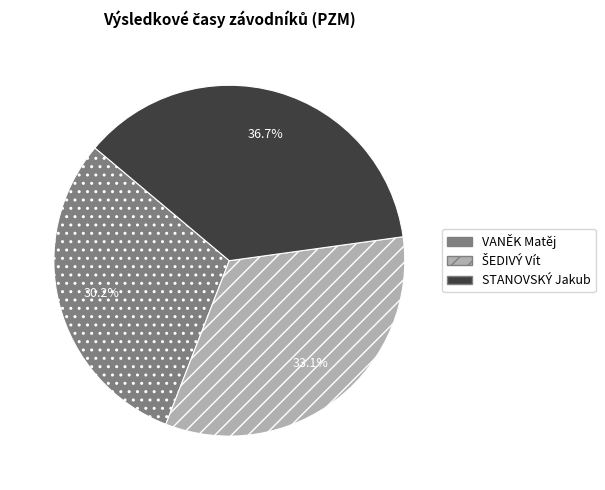

Does VANĚK Matěj account for over 50% of the chart?

No